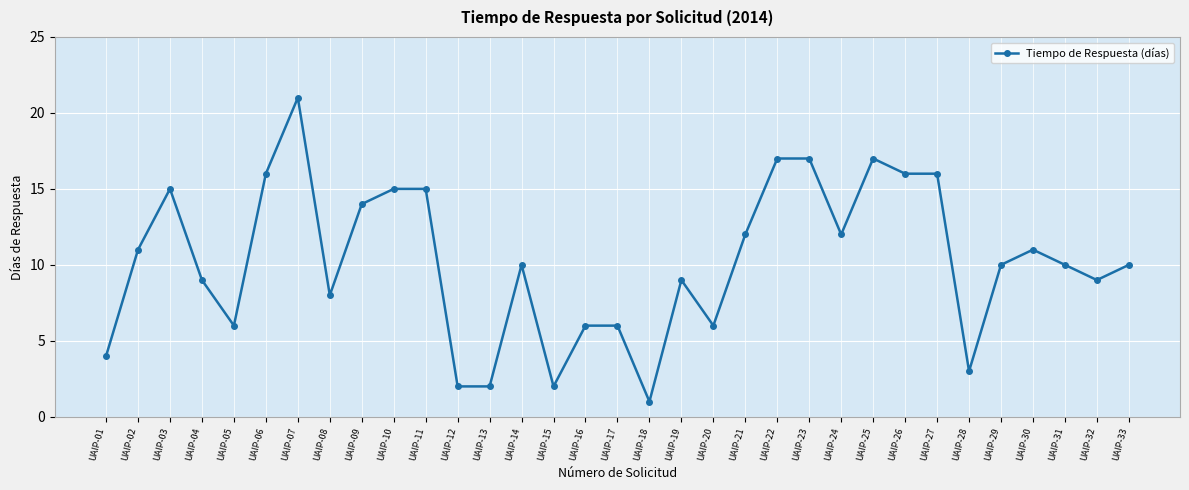

At which category does the data reach its first local valley?

UAIP-05